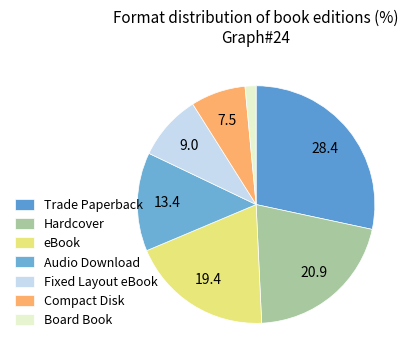

What is the largest slice in the pie chart?

Trade Paperback